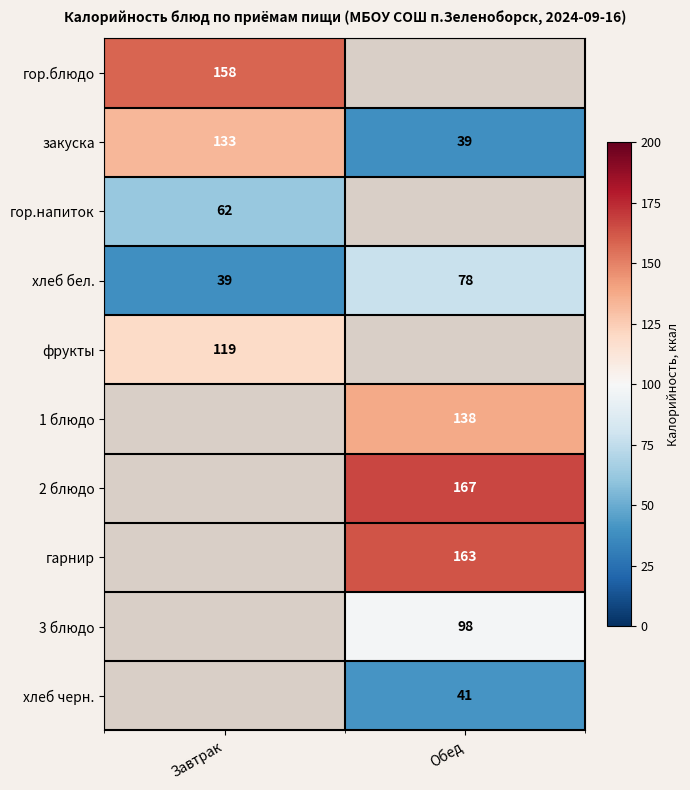

Between Обед and Завтрак, which is larger?

Завтрак